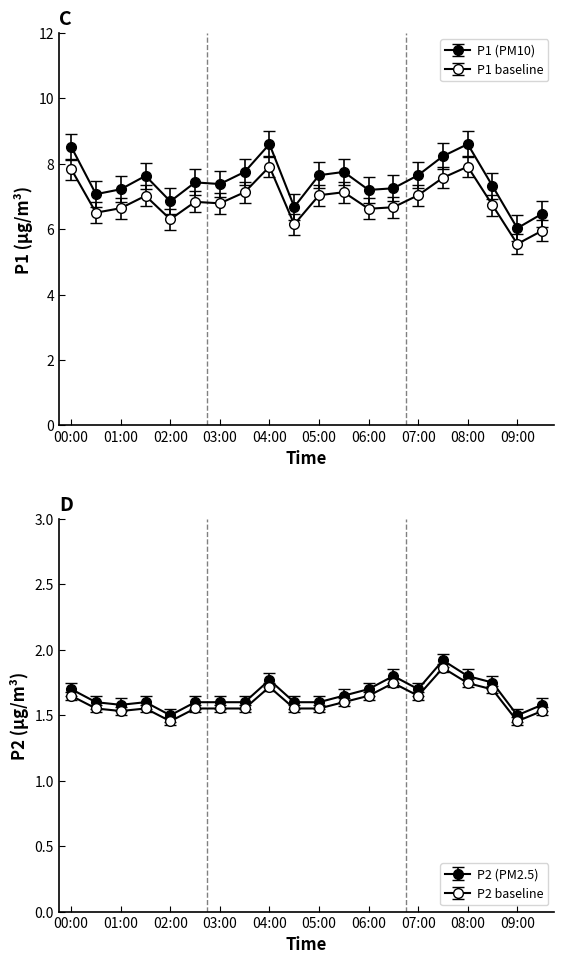

At which label does P1 first exceed 7?

00:00